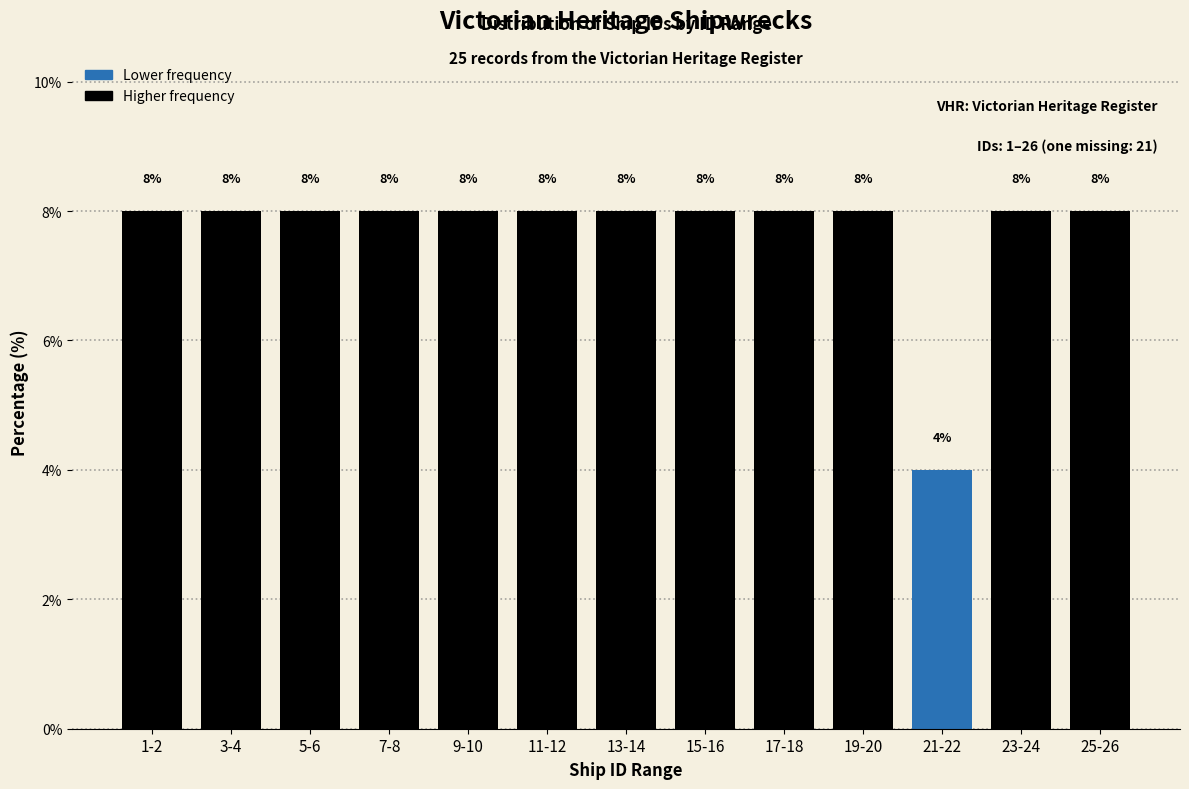

Reading left to right, transcribe all the data shown in this chart.

8	8	8	8	8	8	8	8	8	8	4	8	8